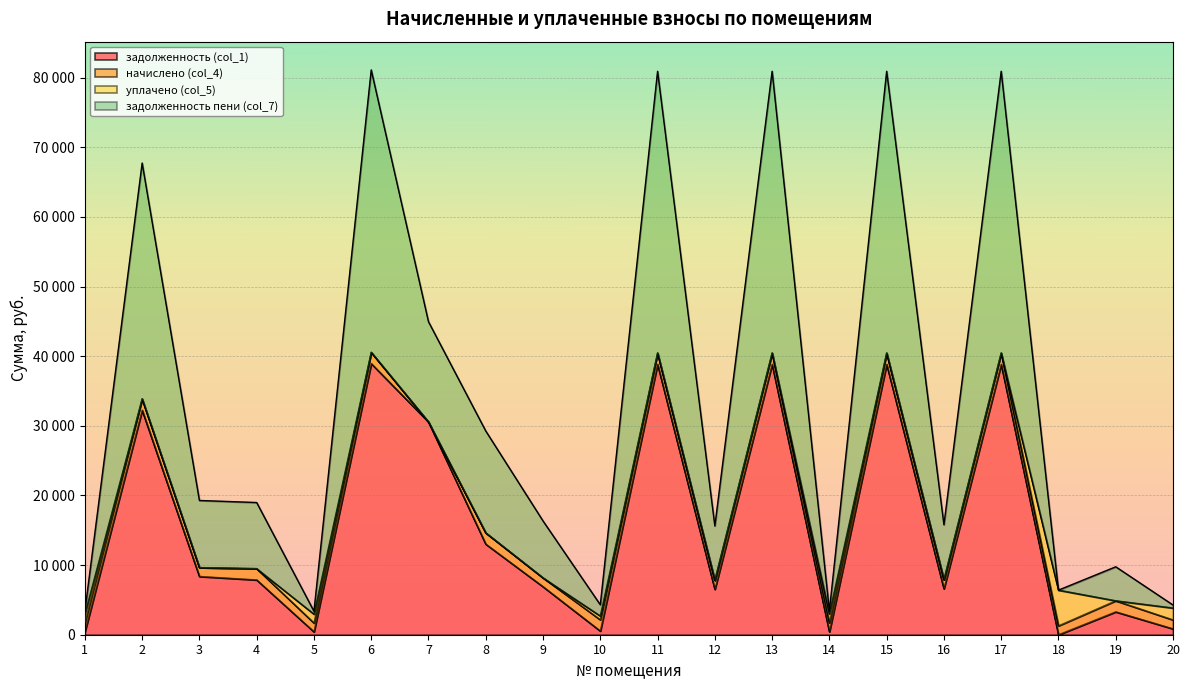

What are all the series names shown in the legend?

задолженность (col_1), начислено (col_4), уплачено (col_5), задолженность пени (col_7)